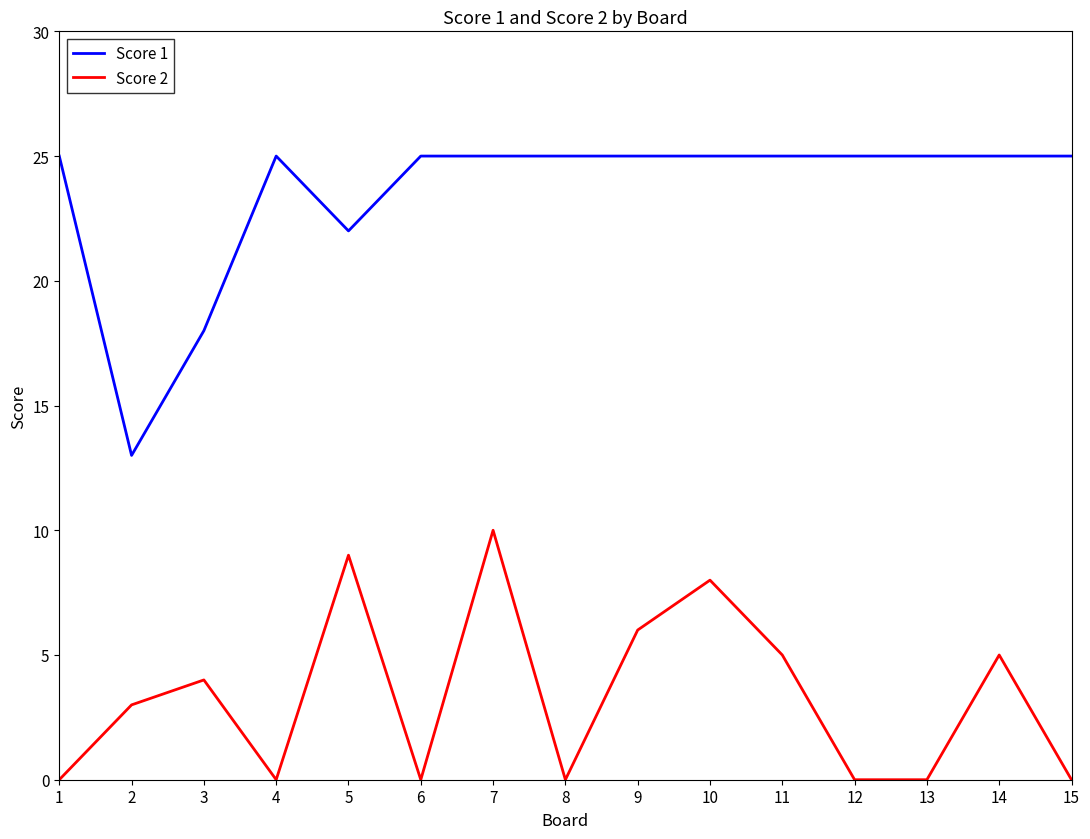

True or false: Score 2 and Score 1 intersect in this chart.

False